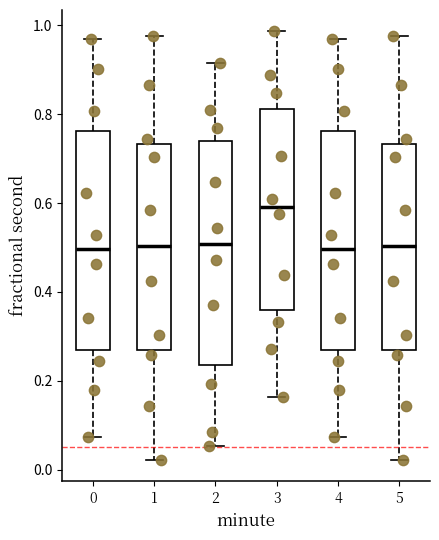

Reading left to right, read every box against the y-axis: the position of its median line, the range the box covers, and the ends of its whiskers. The values are not printed on the chart, so give them approximately, as read against the axis.

0: median 0.50, box 0.26 to 0.76, whiskers 0.08 to 0.96
1: median 0.50, box 0.26 to 0.74, whiskers 0.02 to 0.98
2: median 0.50, box 0.24 to 0.74, whiskers 0.06 to 0.92
3: median 0.60, box 0.36 to 0.82, whiskers 0.16 to 0.98
4: median 0.50, box 0.26 to 0.76, whiskers 0.08 to 0.96
5: median 0.50, box 0.26 to 0.74, whiskers 0.02 to 0.98